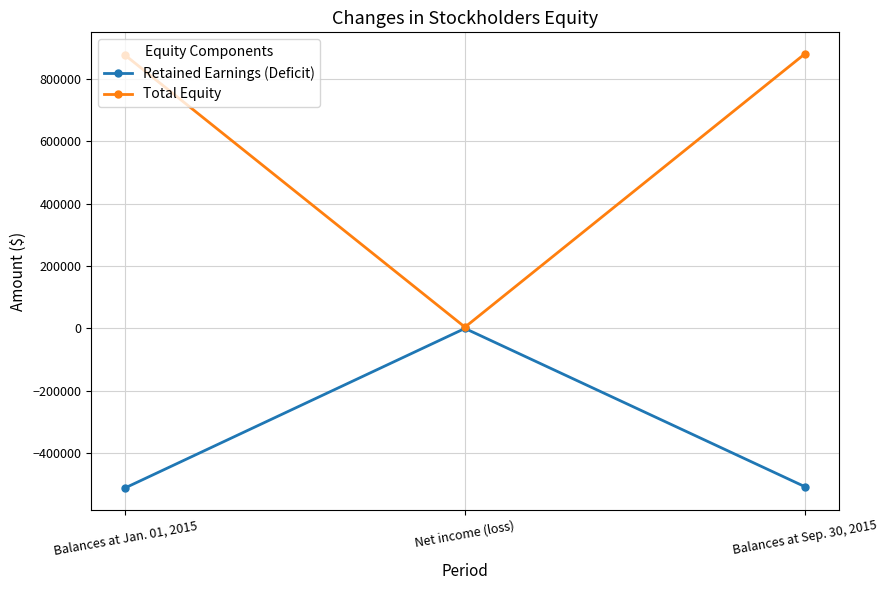

What position from the right is Balances at Sep. 30, 2015?

1